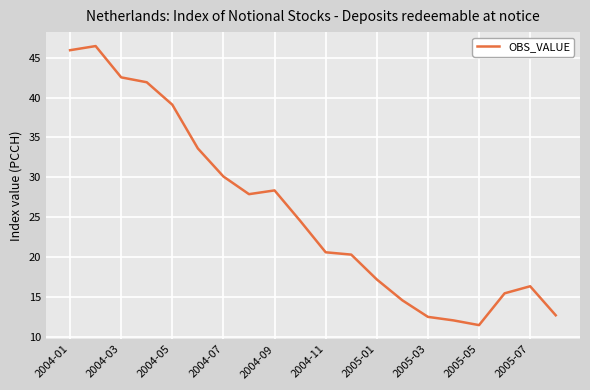

What is the difference between the maximum and minimum values?

34.9